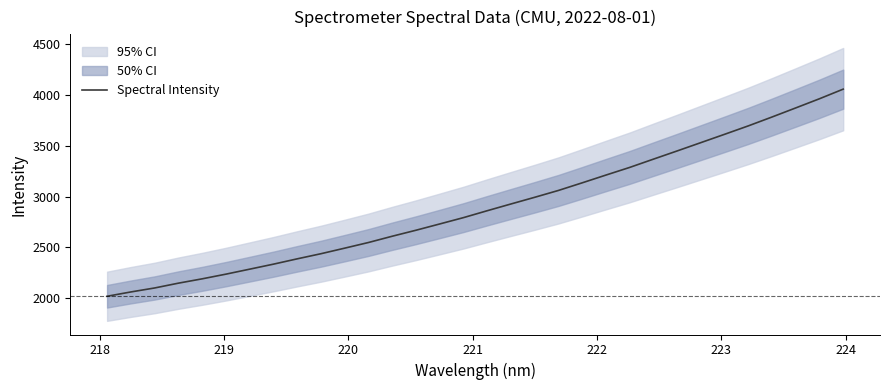

Is this an area chart (filled region under the line)?

No